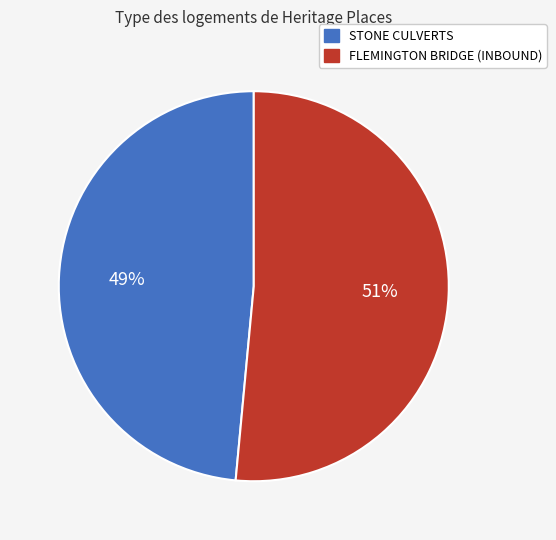

To the nearest percent, what portion does STONE CULVERTS represent?

49%